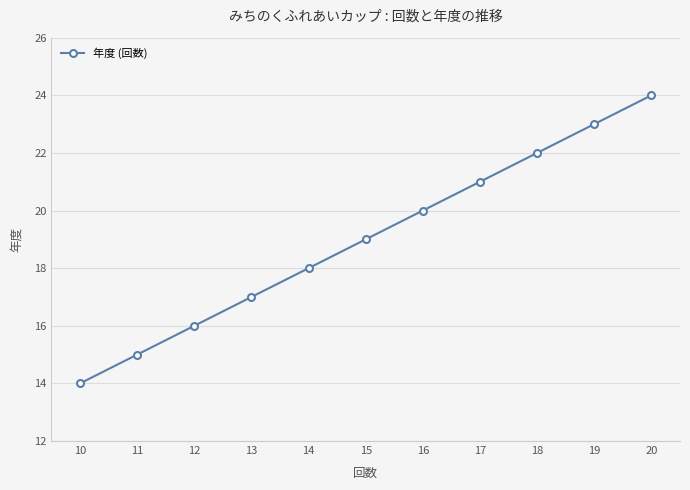

True or false: the data has more than 2 interior local peaks.

False